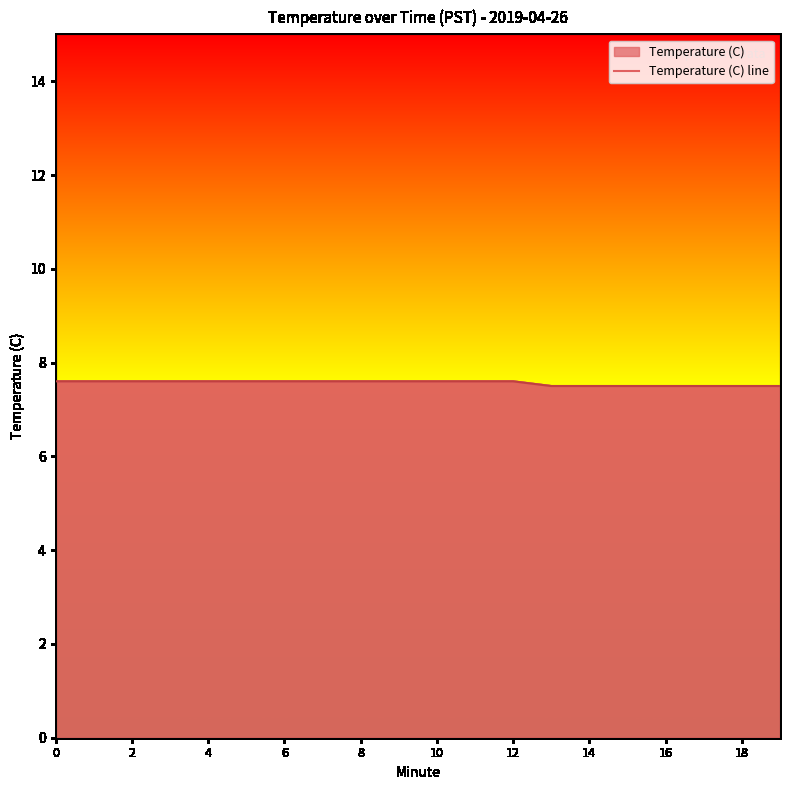

What is the value of the 5th point from the left?

7.6